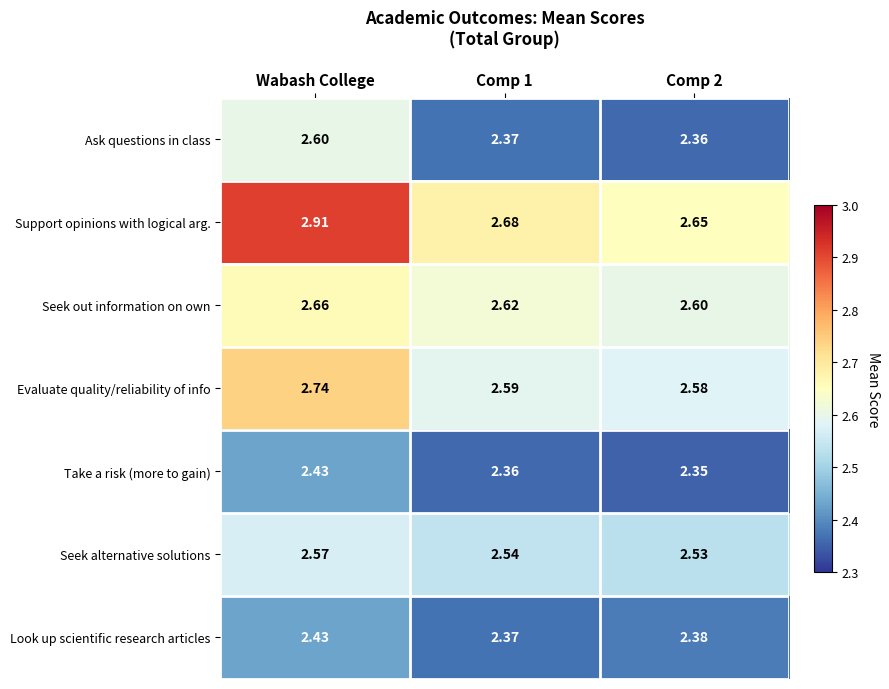

Rank the series at Comp 2 from lowest to highest value.

Take a risk (more to gain), Ask questions in class, Look up scientific research articles, Seek alternative solutions, Evaluate quality/reliability of info, Seek out information on own, Support opinions with logical arg.